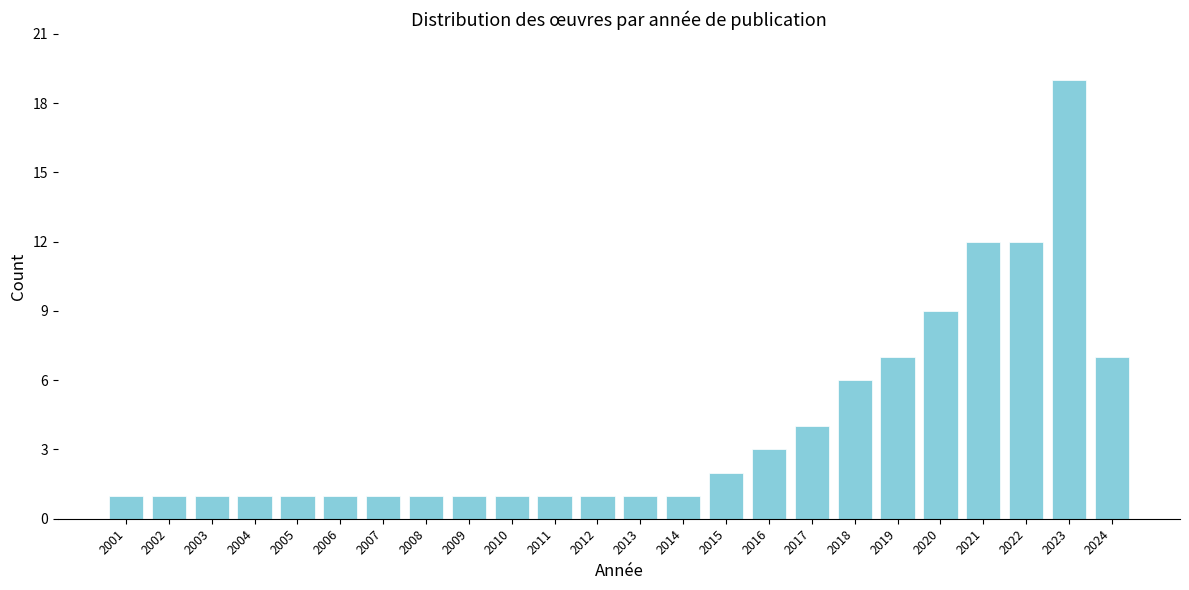

Reading left to right, transcribe all the data shown in this chart.

2001=1	2002=1	2003=1	2004=1	2005=1	2006=1	2007=1	2008=1	2009=1	2010=1	2011=1	2012=1	2013=1	2014=1	2015=2	2016=3	2017=4	2018=6	2019=7	2020=9	2021=12	2022=12	2023=19	2024=7